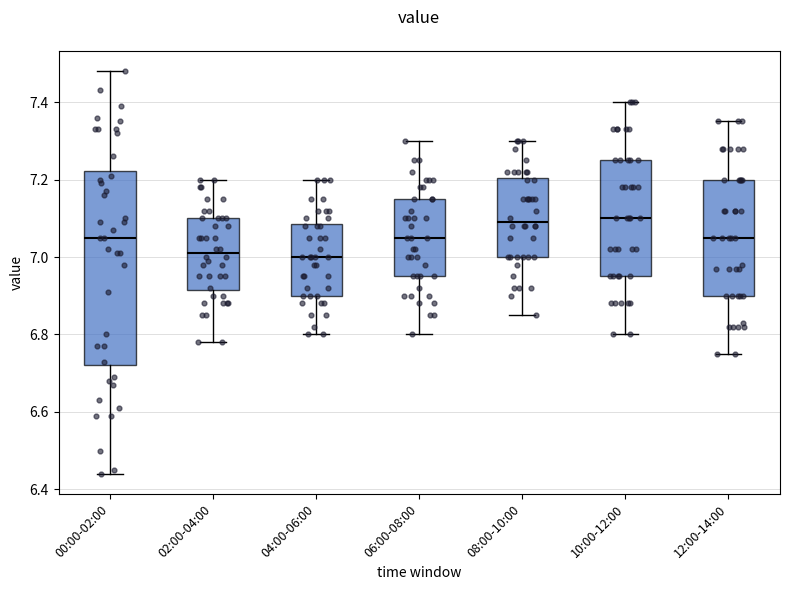

Reading left to right, read every box against the y-axis: the position of its median line, the range the box covers, and the ends of its whiskers. The values are not printed on the chart, so give them approximately, as read against the axis.

00:00-02:00: median 7.06, box 6.72 to 7.22, whiskers 6.44 to 7.48
02:00-04:00: median 7.02, box 6.92 to 7.10, whiskers 6.78 to 7.20
04:00-06:00: median 7.00, box 6.90 to 7.08, whiskers 6.80 to 7.20
06:00-08:00: median 7.06, box 6.96 to 7.16, whiskers 6.80 to 7.30
08:00-10:00: median 7.10, box 7.00 to 7.20, whiskers 6.86 to 7.30
10:00-12:00: median 7.10, box 6.96 to 7.26, whiskers 6.80 to 7.40
12:00-14:00: median 7.06, box 6.90 to 7.20, whiskers 6.76 to 7.36